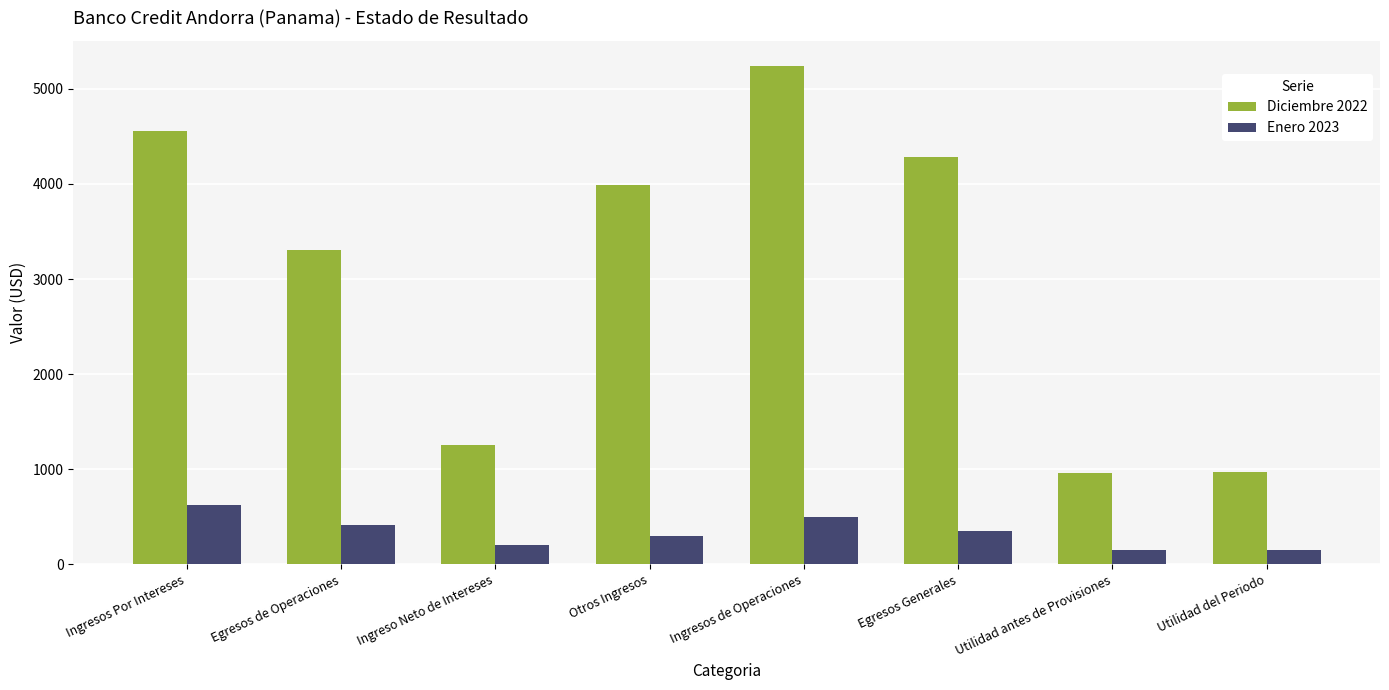

At which label does Diciembre 2022 reach its peak?

Ingresos de Operaciones